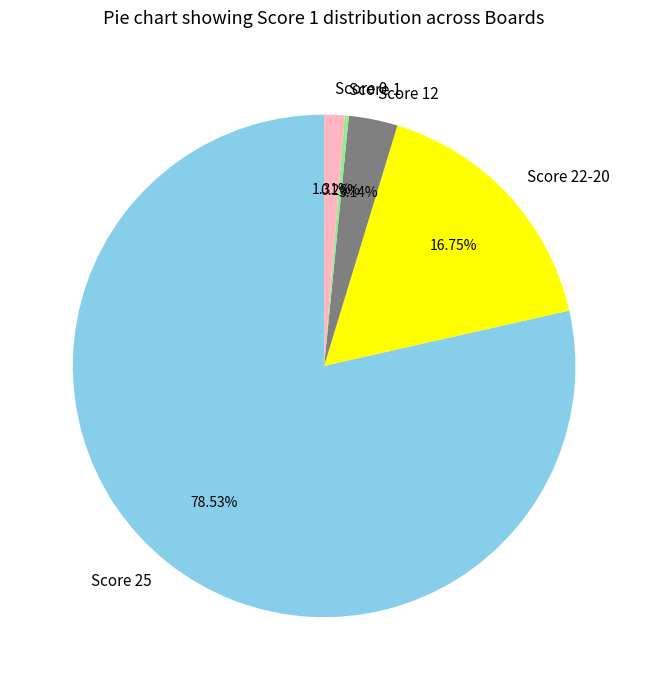

To the nearest percent, what is the difference between the largest and smallest slice percentages?

78%